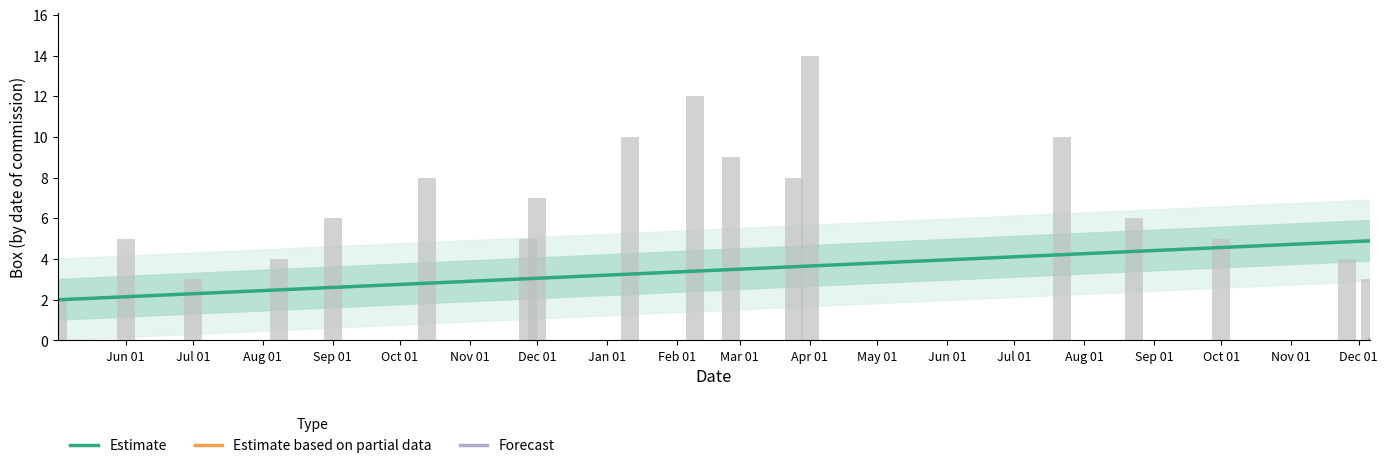

The value of High Speed Transport at 4 is 2. True or false?

False